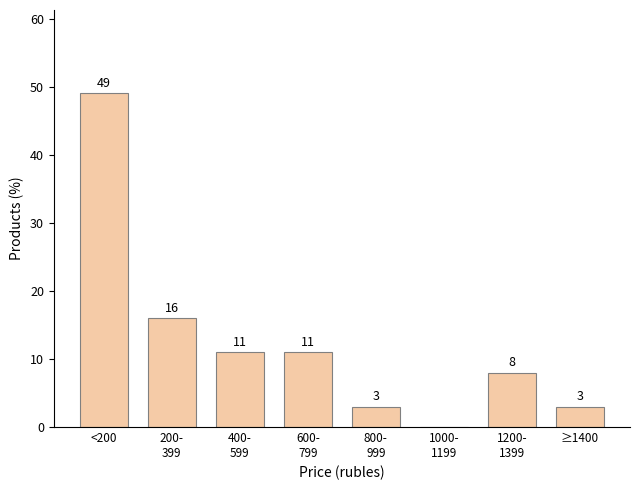

What value does the data have at ≥1400?

3